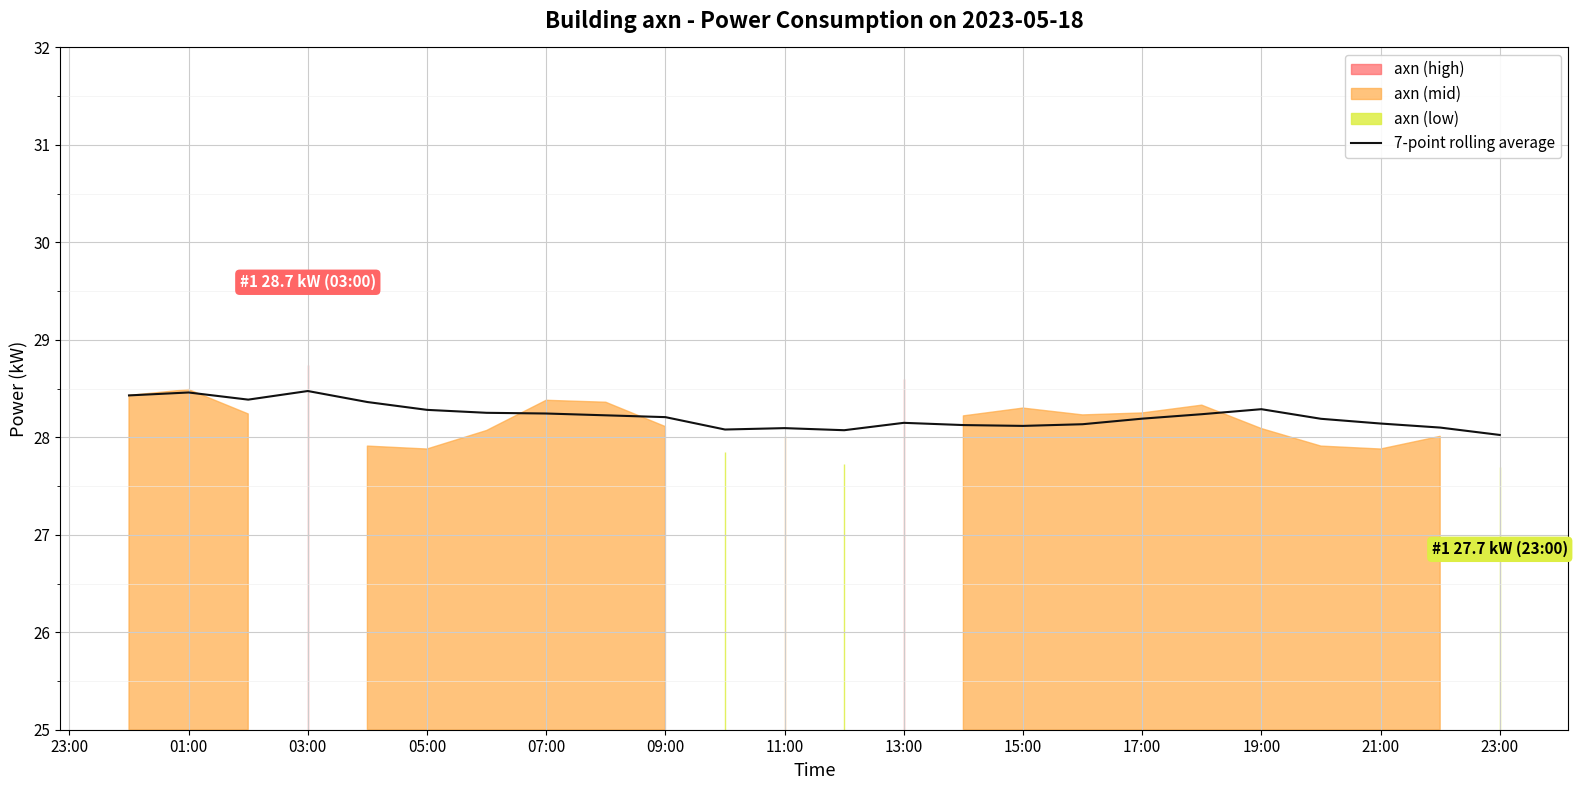

How many points are lower than both their immediate neighbors (excluding endpoints)?

4